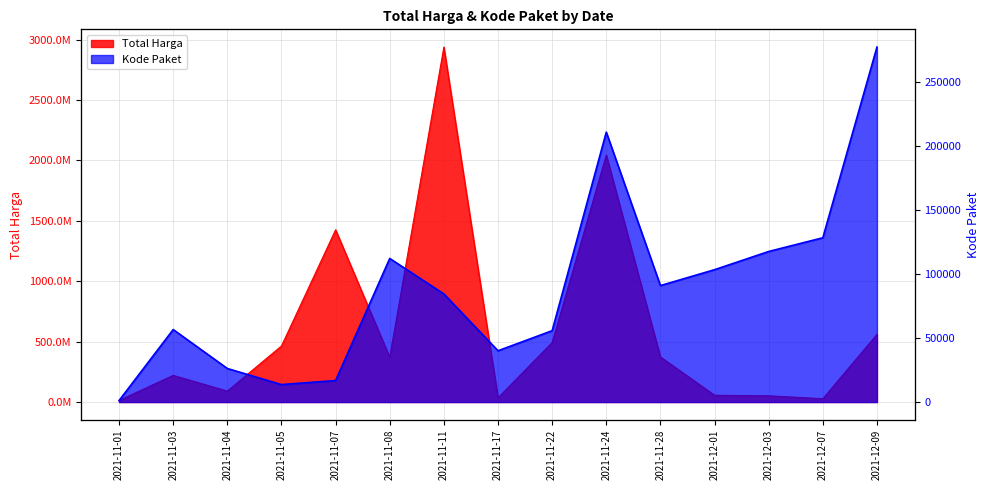

What is the sum of the Total Harga values at 2021-12-01 and 2021-11-24?

2101479200